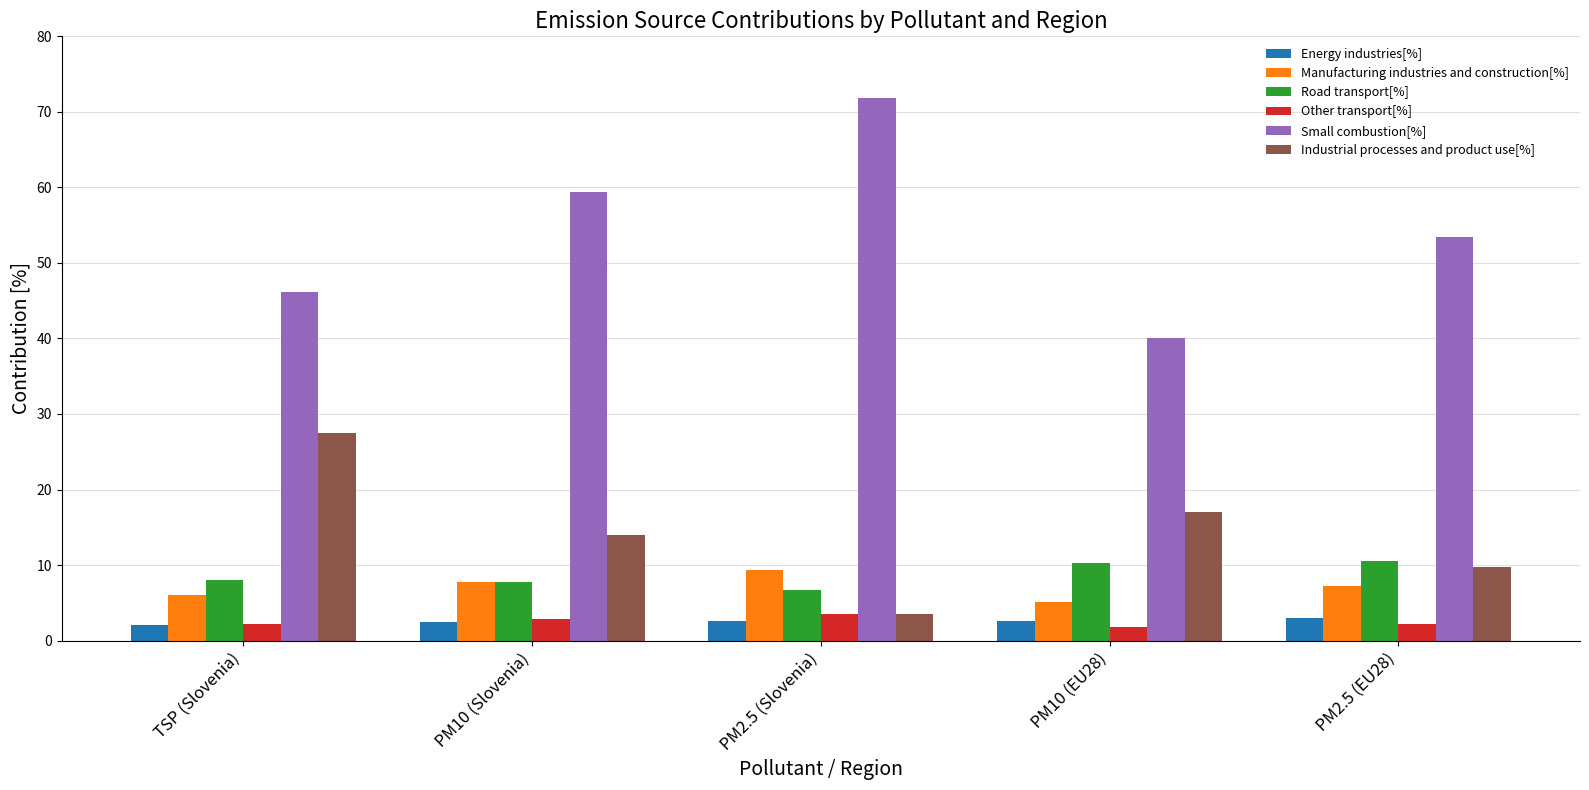

What is the total value across all series at PM2.5 (EU28)?

86.1